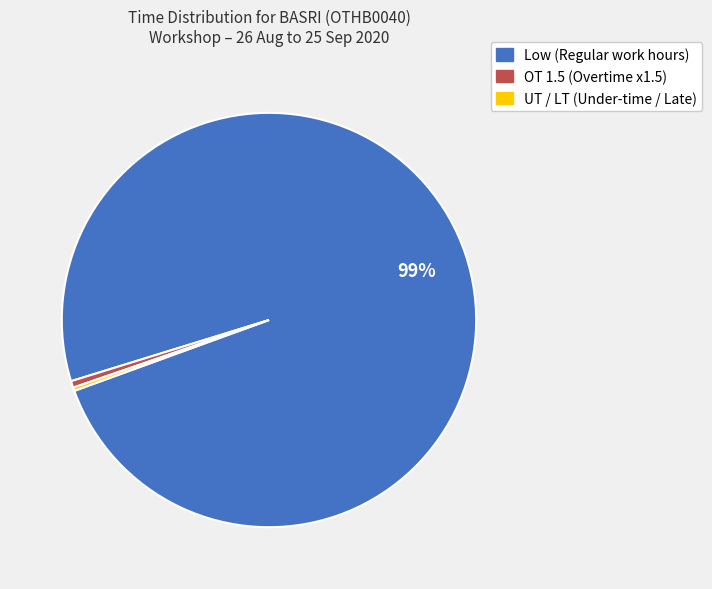

To the nearest percent, what is the difference between the largest and smallest slice percentages?

99%